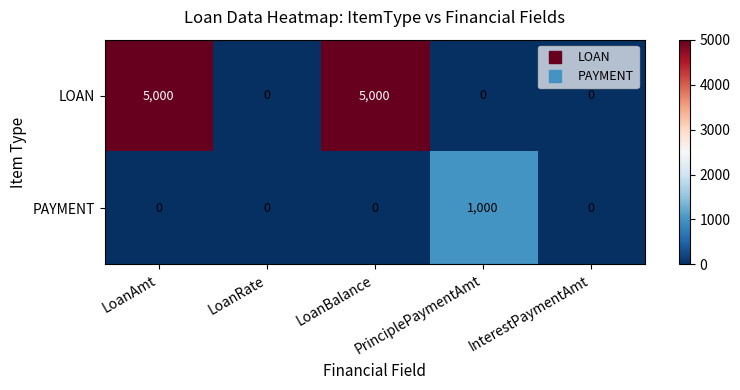

Is the value of PAYMENT at PrinciplePaymentAmt greater than the value of LOAN at LoanRate?

Yes